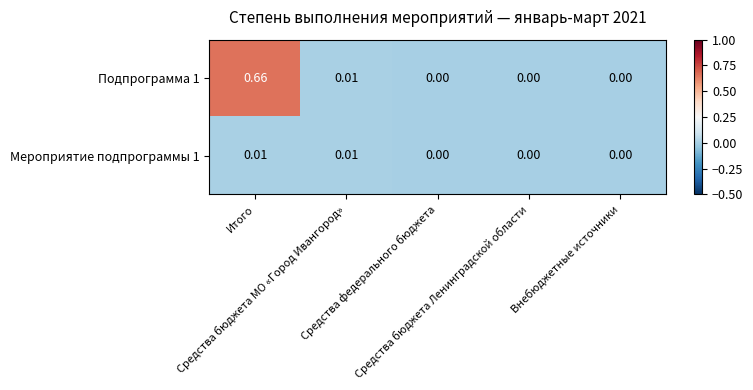

Reading left to right, list all the values displayed in this chart.

Подпрограмма 1: Итого=0.7	Средства бюджета МО «Город Ивангород»=0.0	Средства федерального бюджета=0.0	Средства бюджета Ленинградской области=0.0	Внебюджетные источники=0.0
Мероприятие подпрограммы 1: Итого=0.0	Средства бюджета МО «Город Ивангород»=0.0	Средства федерального бюджета=0.0	Средства бюджета Ленинградской области=0.0	Внебюджетные источники=0.0